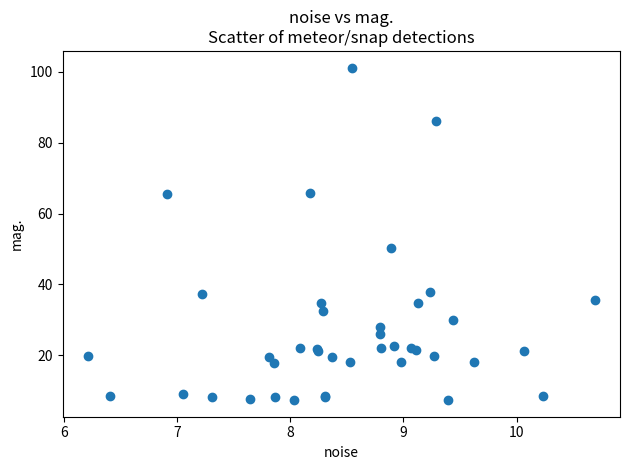

What Y value in the scatter plot is closest to 54?

50.2